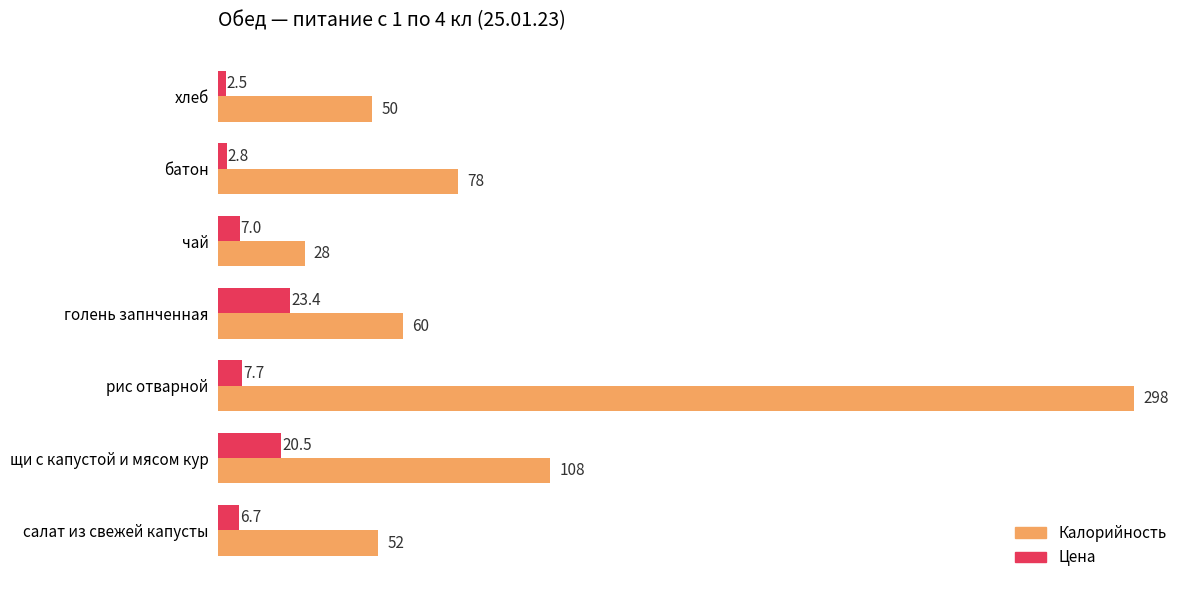

What is the sum of the Калорийность values at голень запнченная and батон?

138.0